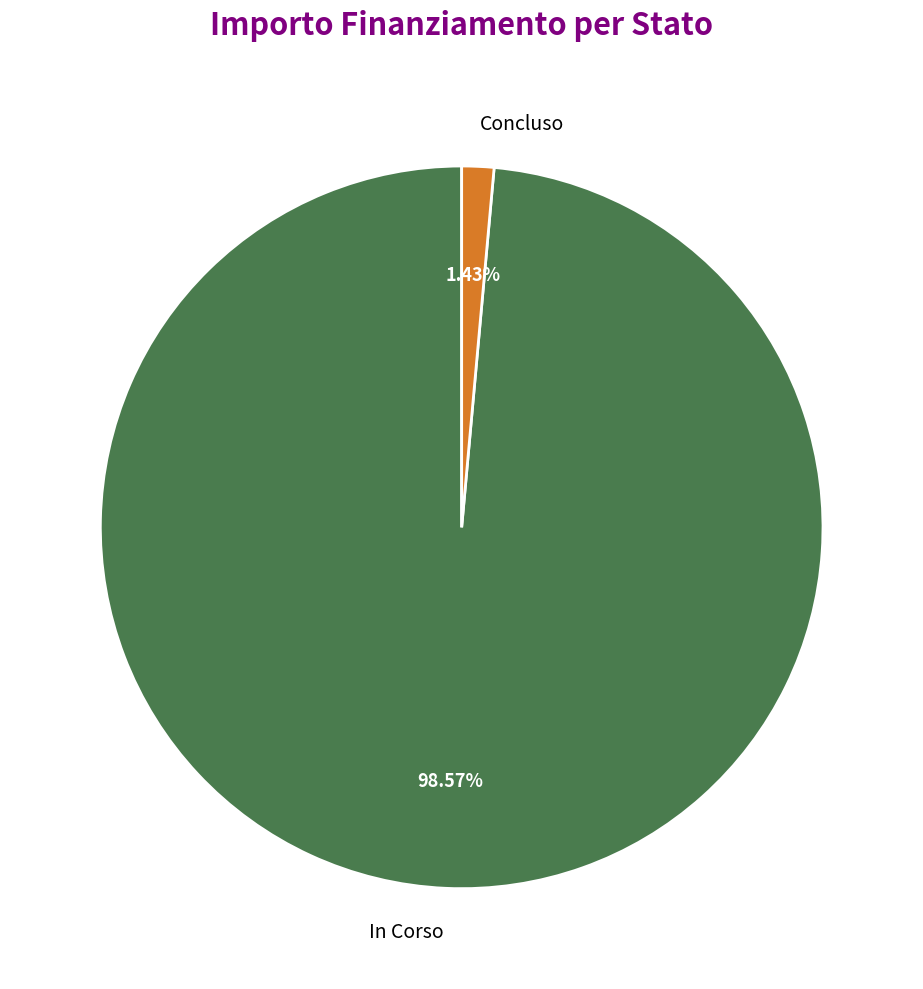

Combined, do In Corso and Concluso account for over 50%?

Yes